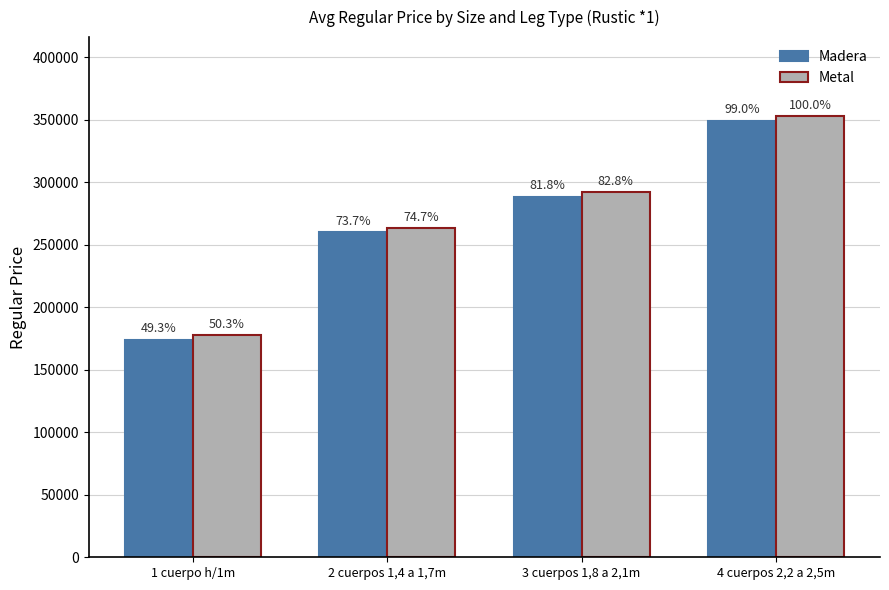

What is the difference between the Metal values at 1 cuerpo h/1m and 4 cuerpos 2,2 a 2,5m?

175140.0